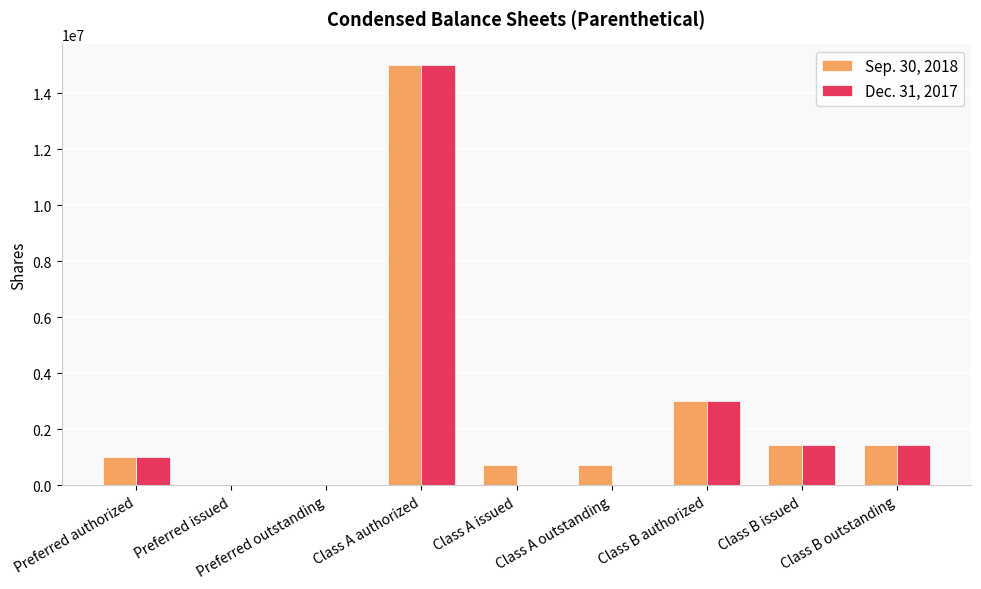

Is the value of Dec. 31, 2017 at Class A issued greater than the value of Sep. 30, 2018 at Class A issued?

No